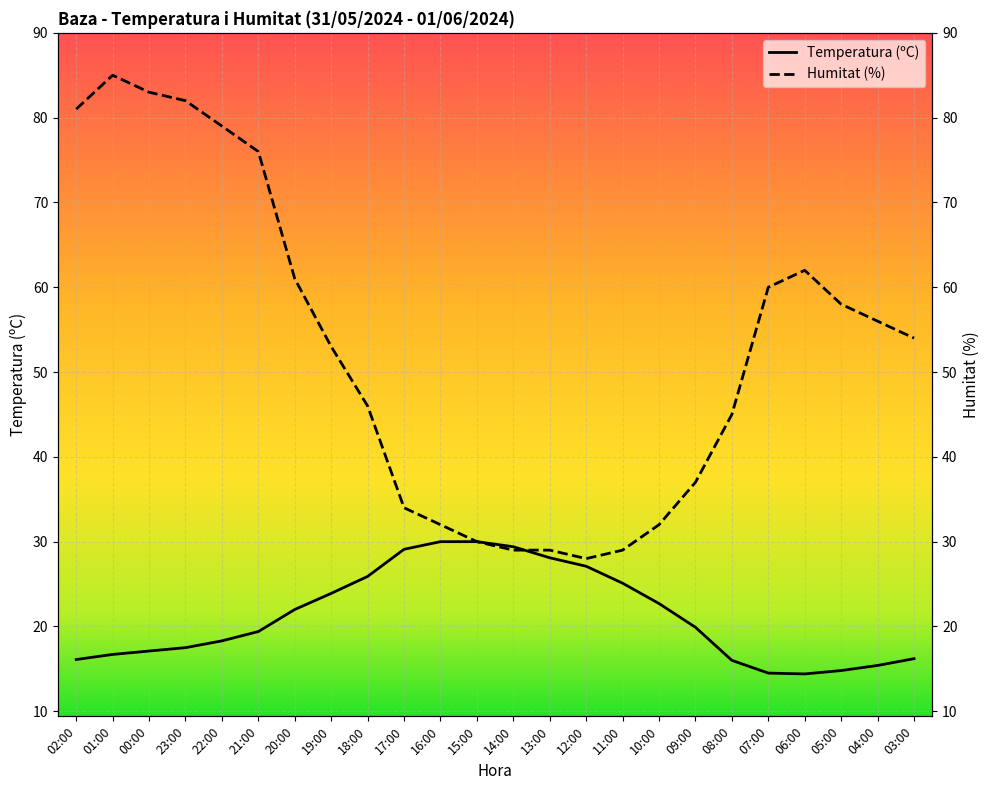

How many intersections are there between Humitat (%) and Temperatura (ºC)?

1